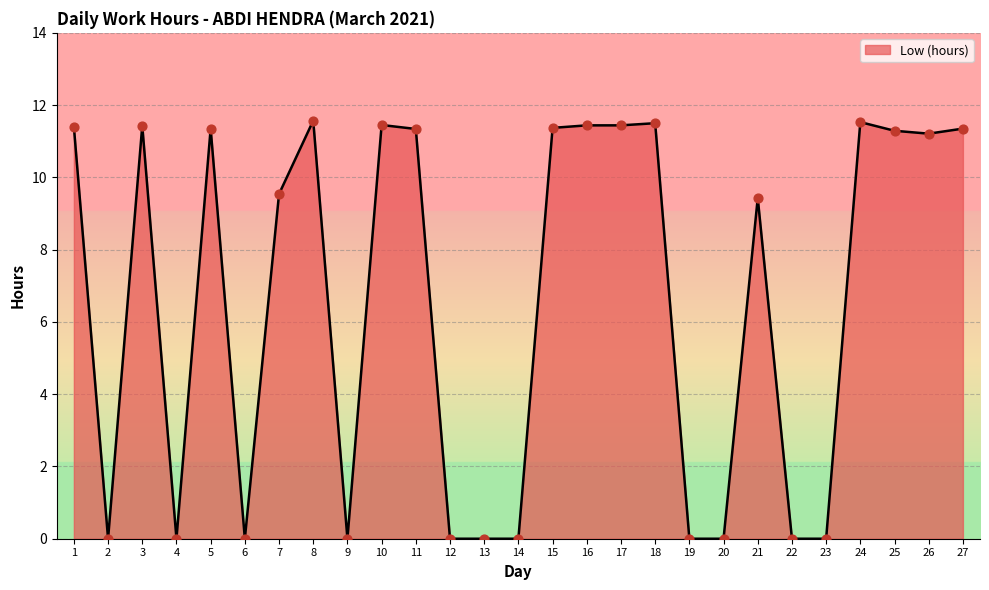

Which has a higher value, 17 or 8?

8